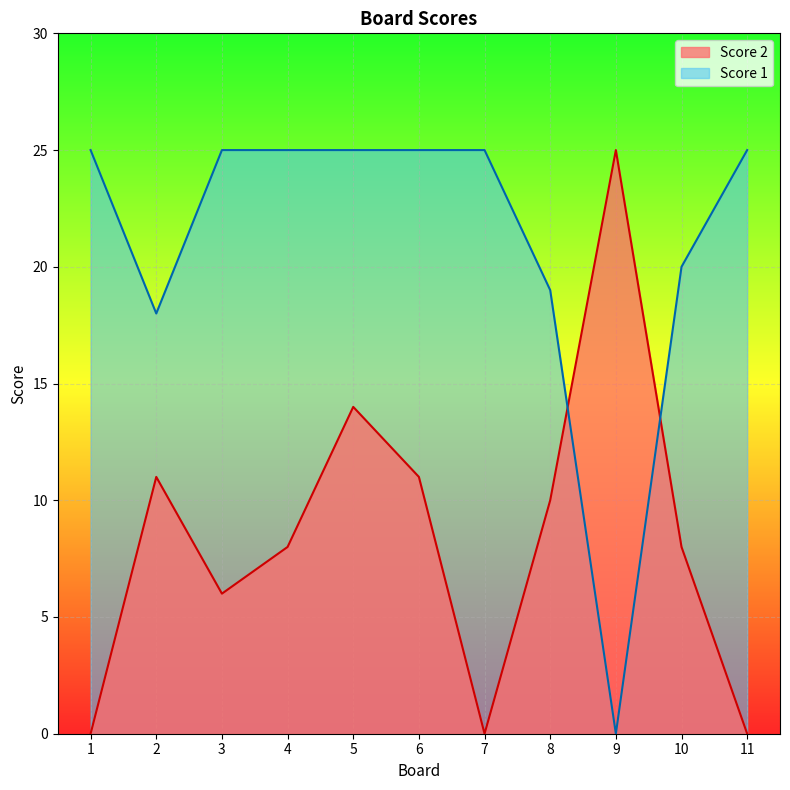

What is the difference between the maximum and minimum values in the Score 1 series?

25